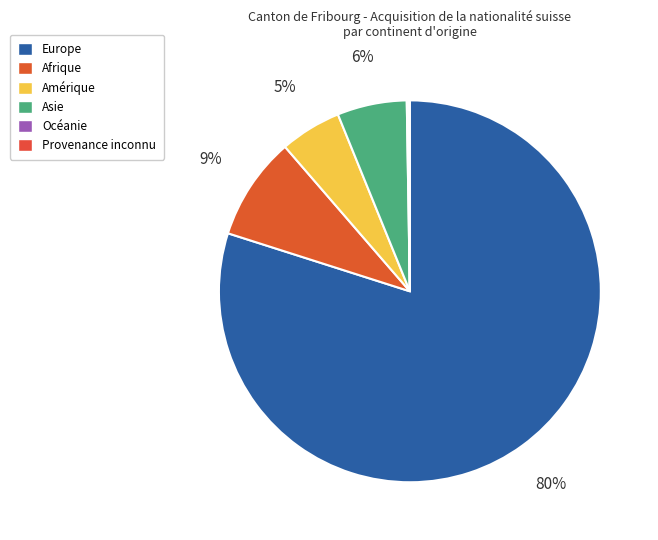

What percentage do Asie and Provenance inconnu together represent?

6.0%